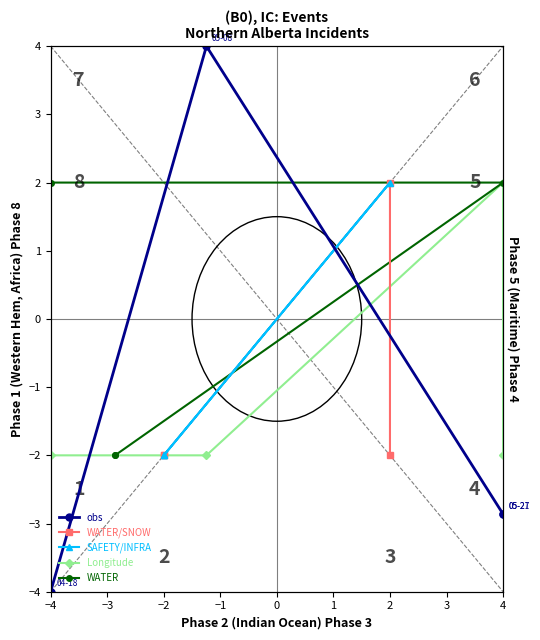

At how many categories does at least one series exceed 2?

1